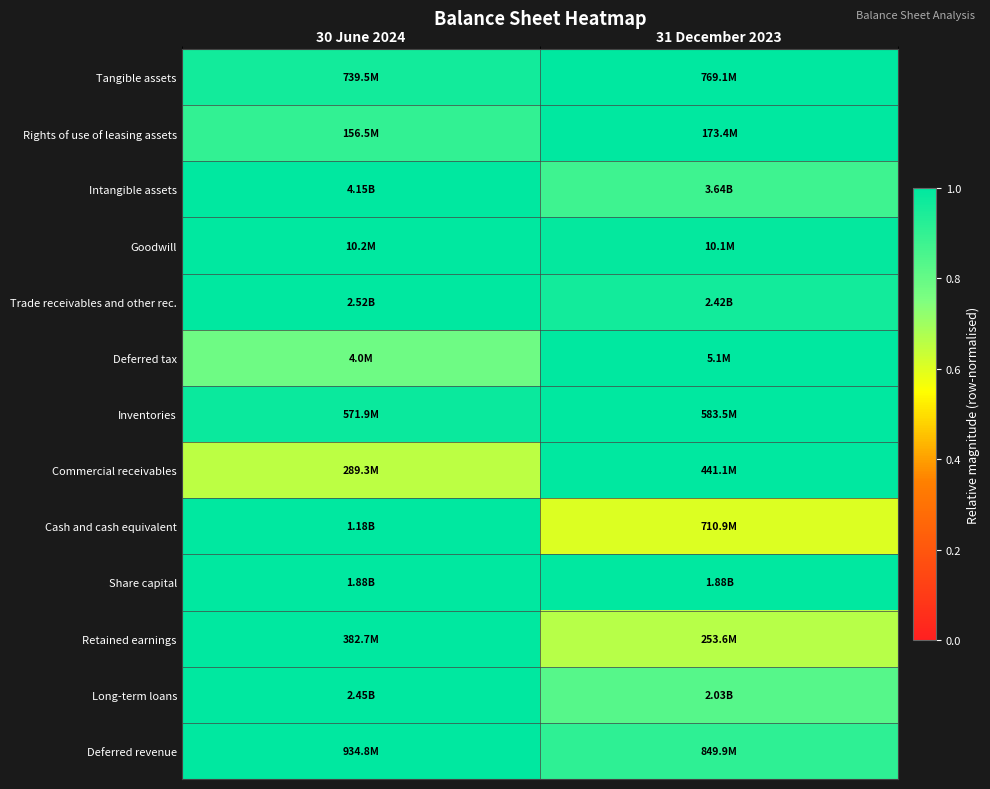

Between 30 June 2024 and 31 December 2023, which series saw the biggest shift?

Cash and cash equivalent